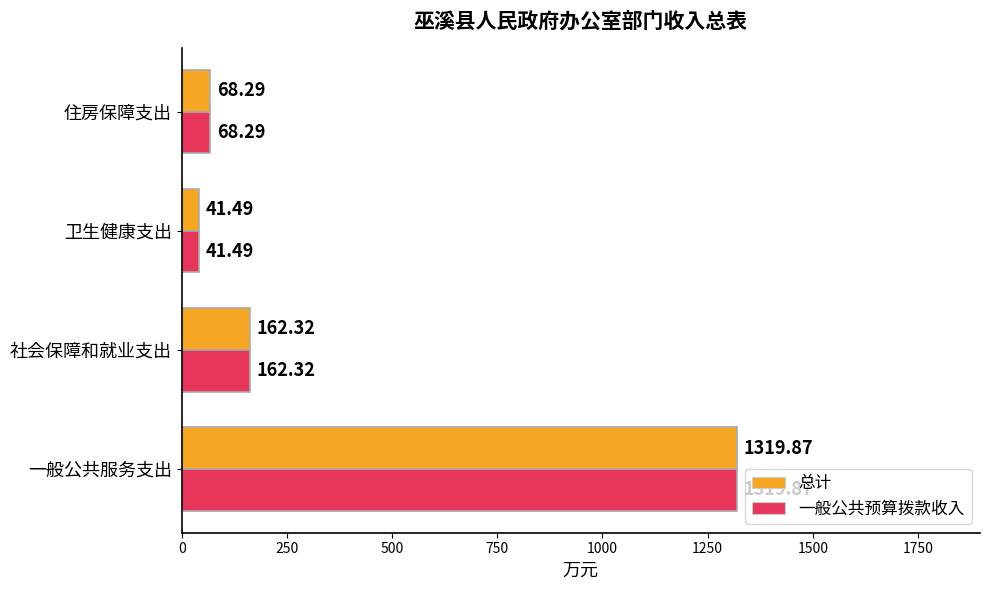

What is the difference between the second highest and minimum values in the 总计 series?

120.8